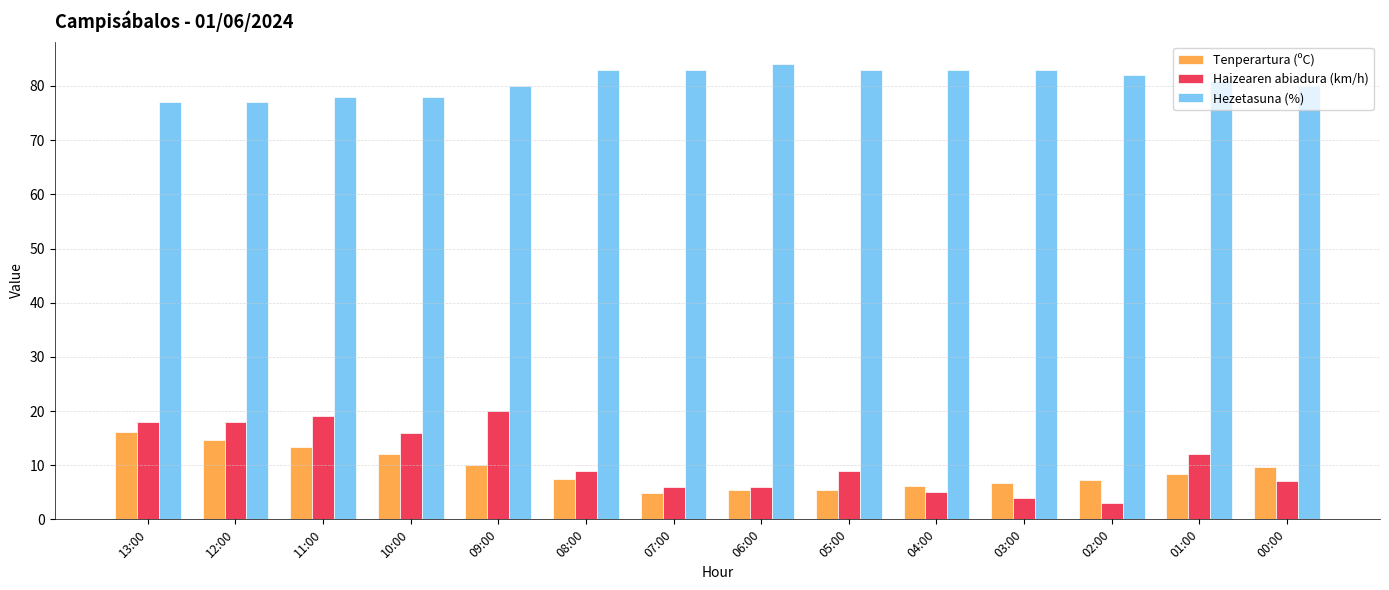

What is the maximum value for Tenperartura (ºC)?

16.1